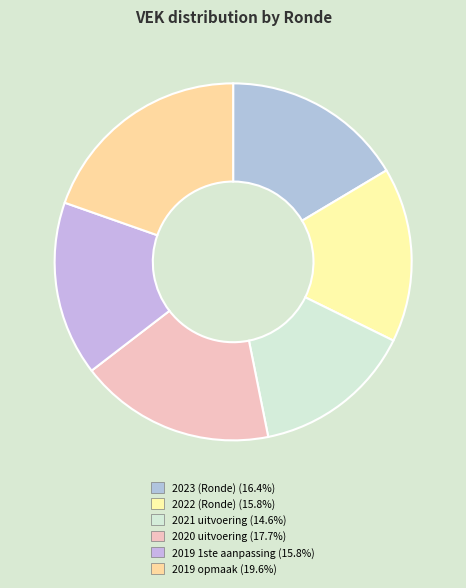

How many slices are in this pie chart?

6